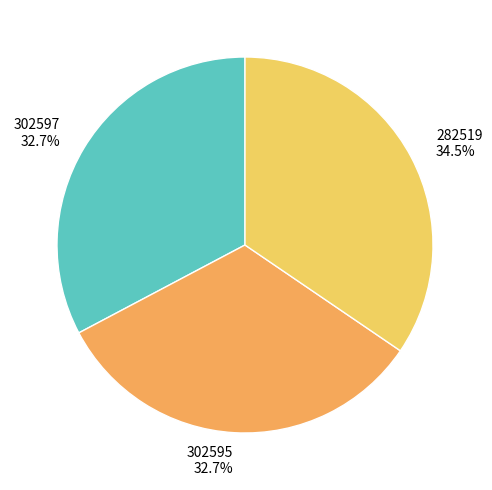

What percentage do 302595 and 282519 together represent?

67.3%